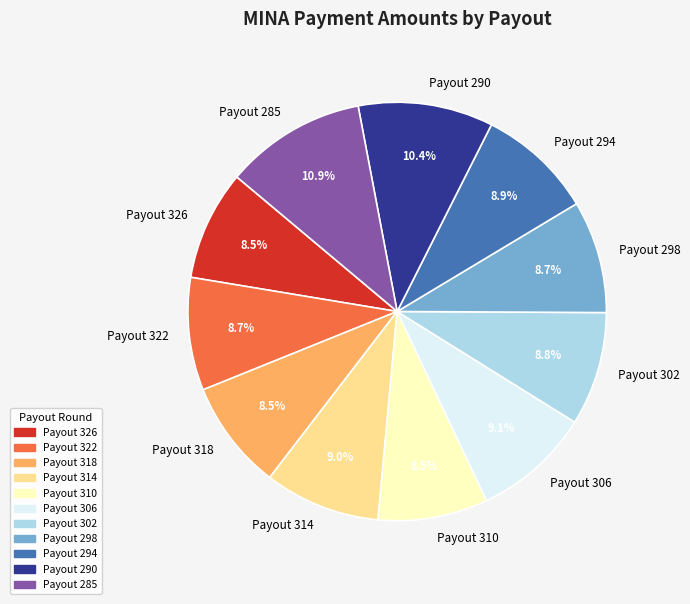

To the nearest percent, what is the difference between the Payout 306 and Payout 318 slice percentages?

1%